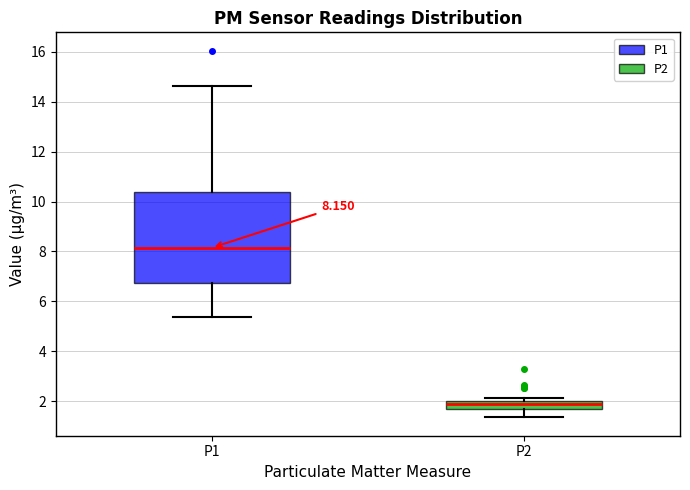

Which box is the tallest, from its lower edge to its upper edge?

P1